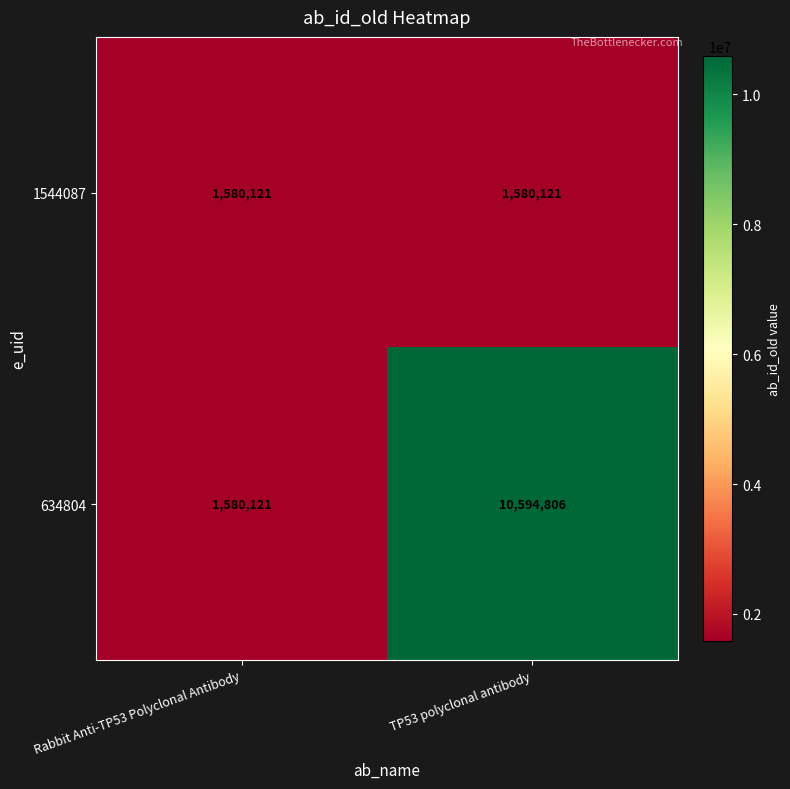

At which category is the sum across all series the highest?

TP53 polyclonal antibody